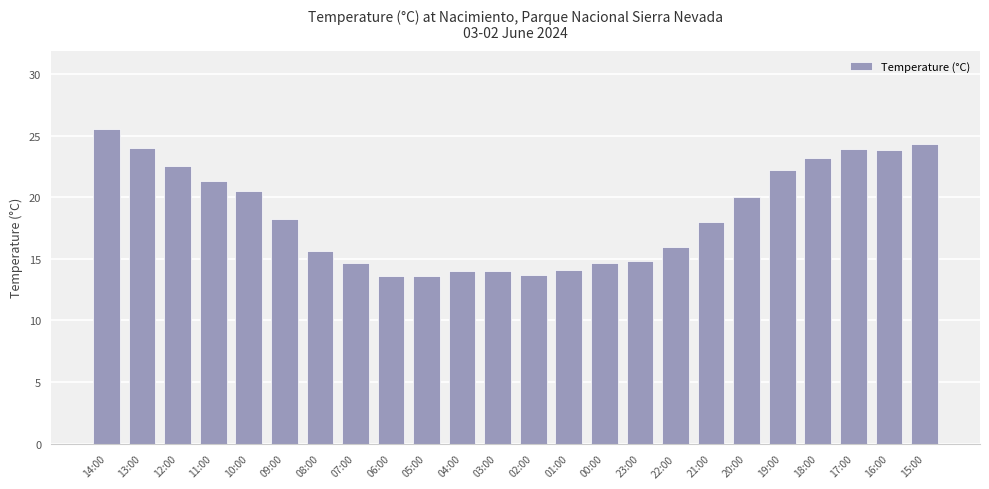

Approximately how many times larger is the value at 19:00 compared to 04:00?

1.6